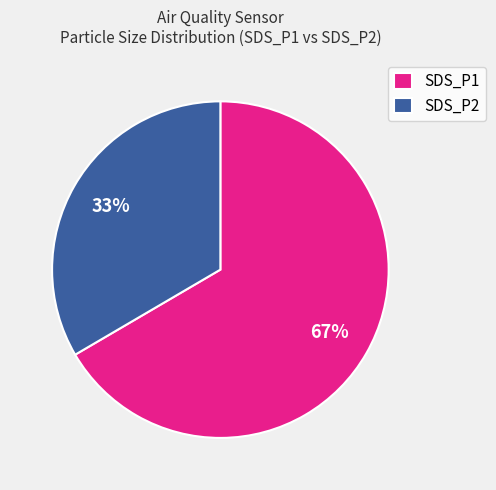

To the nearest percent, what percentage of the pie is SDS_P1?

67%